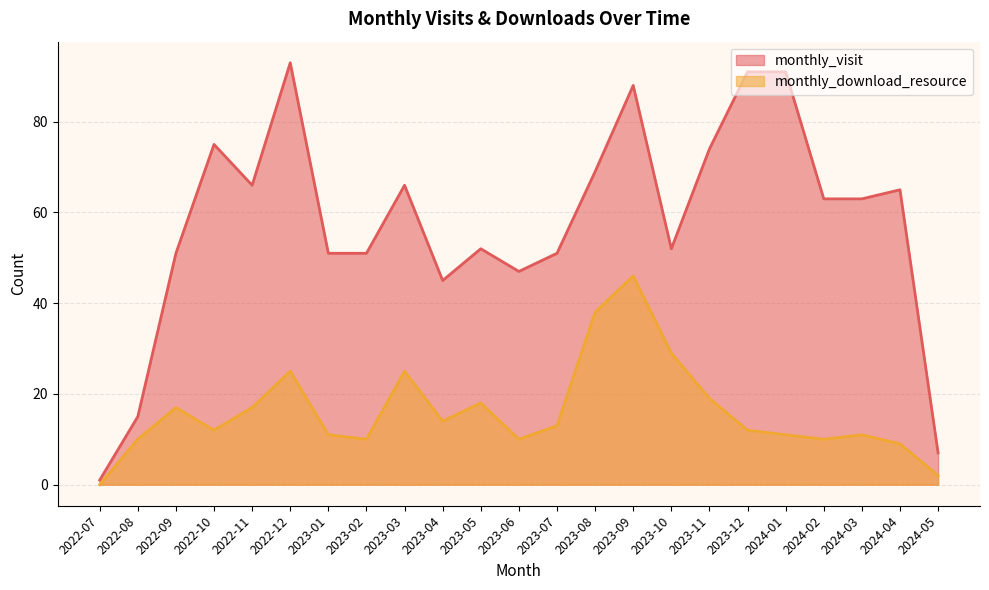

What is the average value of the monthly_download_resource series?

16